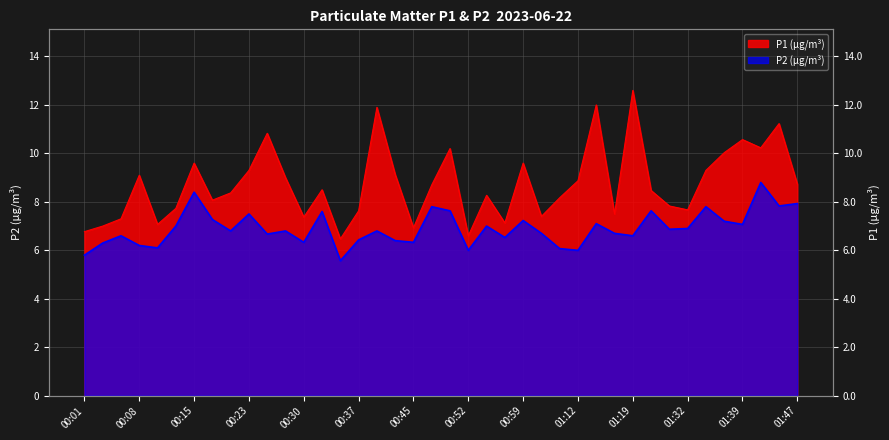

What position from the left is 01:47?

40